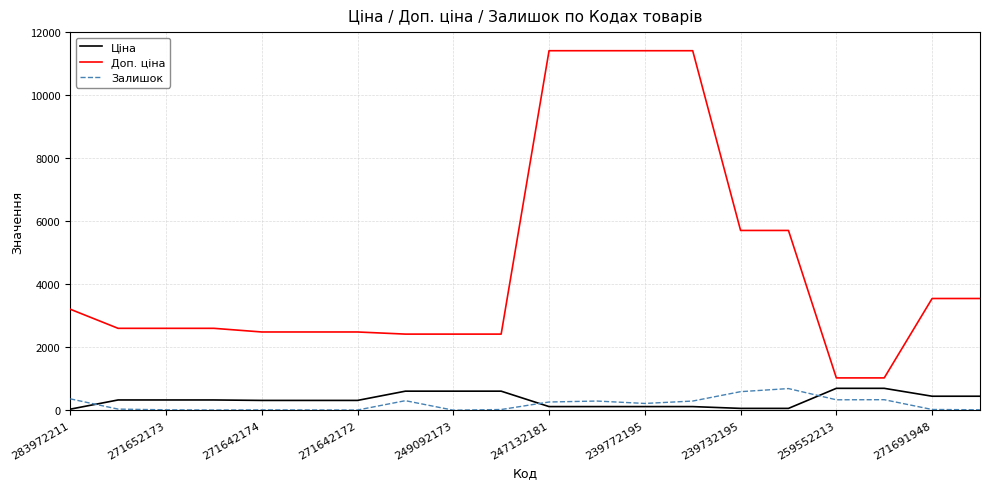

Which series has the largest total across all categories?

Доп. ціна